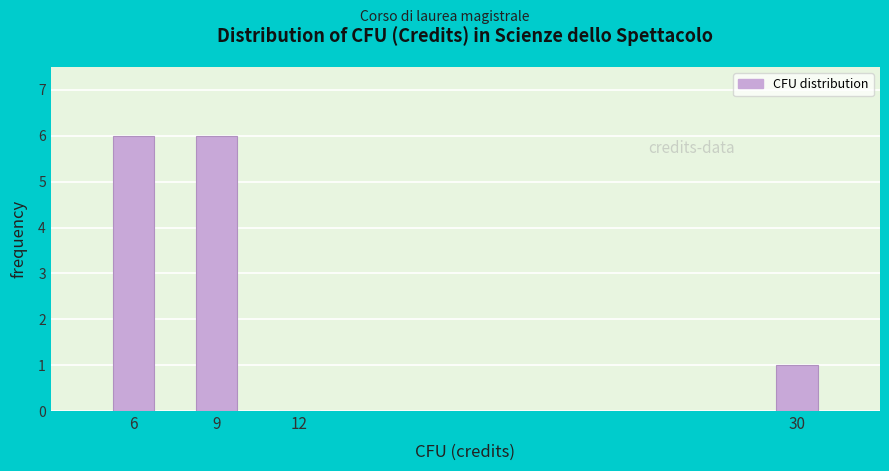

Reading left to right, extract all data points from this chart.

6=6	9=6	12=0	30=1